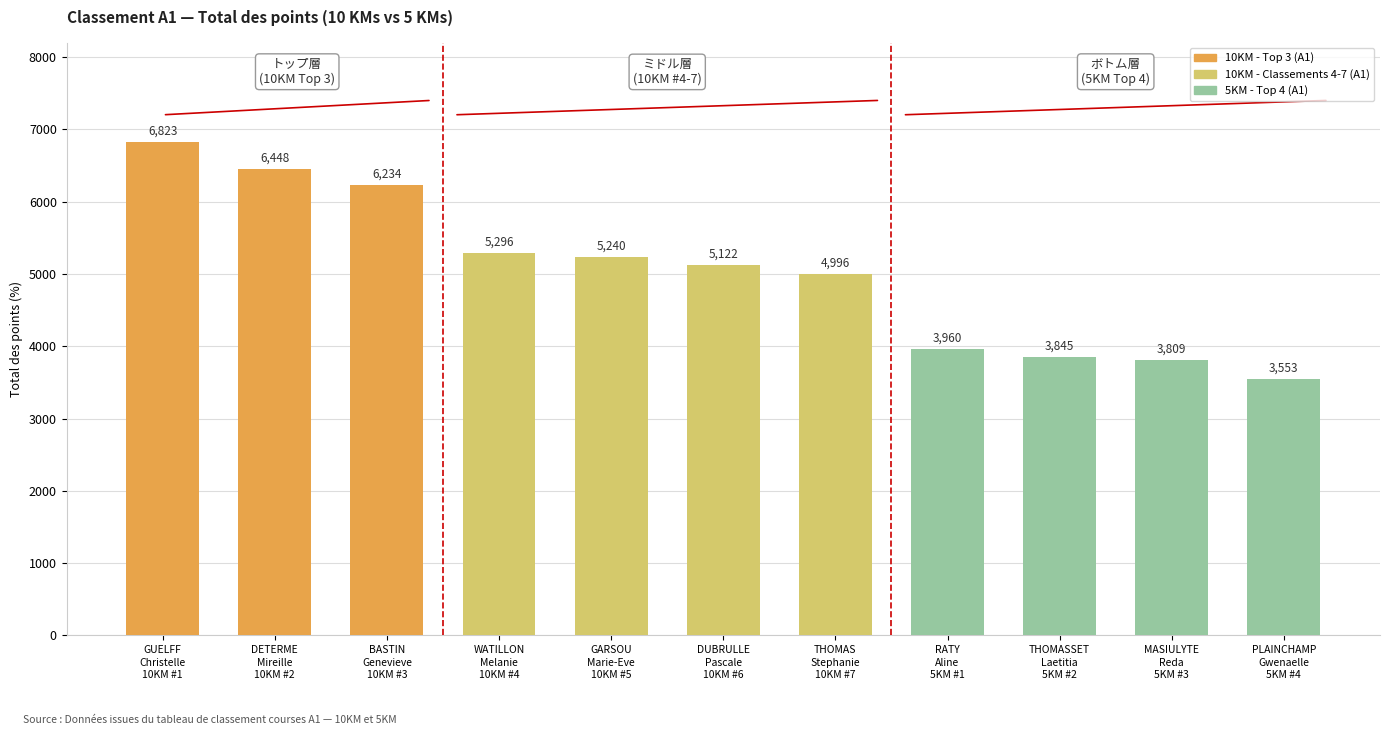

What is the minimum value shown in the chart?

3553